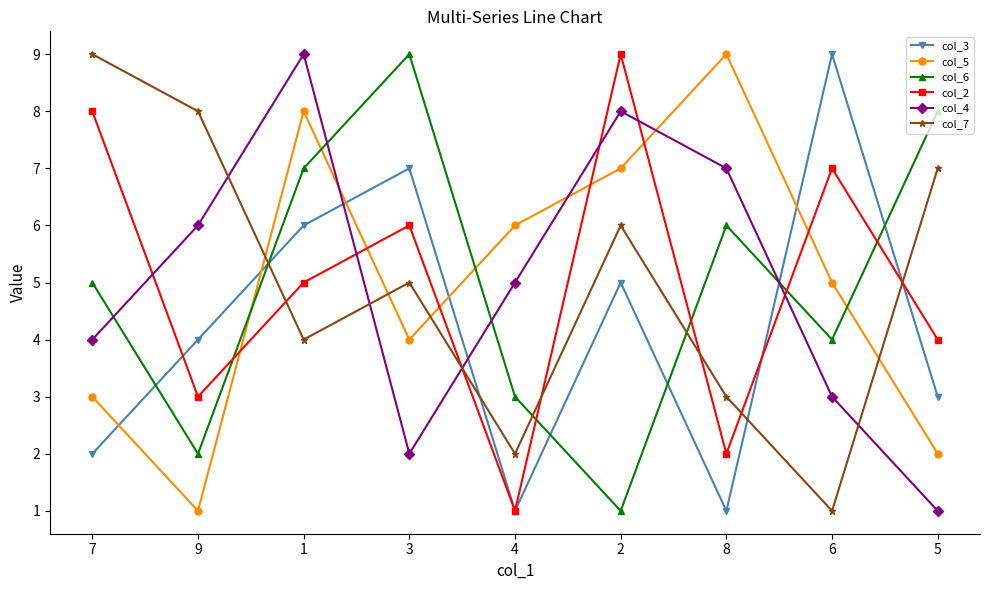

Between 3 and 8, which series saw the biggest shift?

col_3